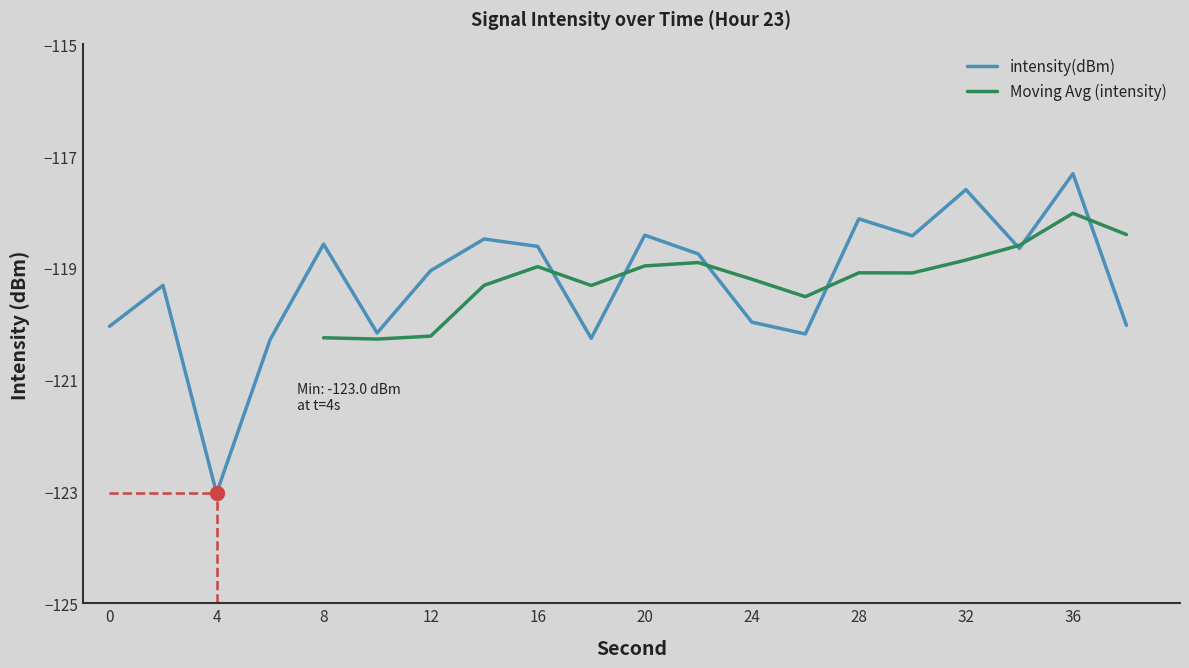

List the labels in order of value, smallest first.

4, 6, 18, 26, 10, 0, 38, 24, 2, 12, 22, 34, 16, 8, 14, 30, 20, 28, 32, 36